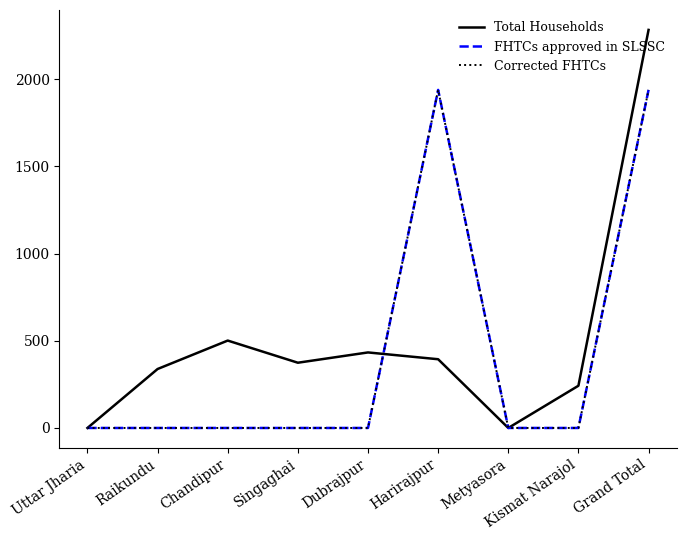

At which category is the sum across all series the highest?

Grand Total